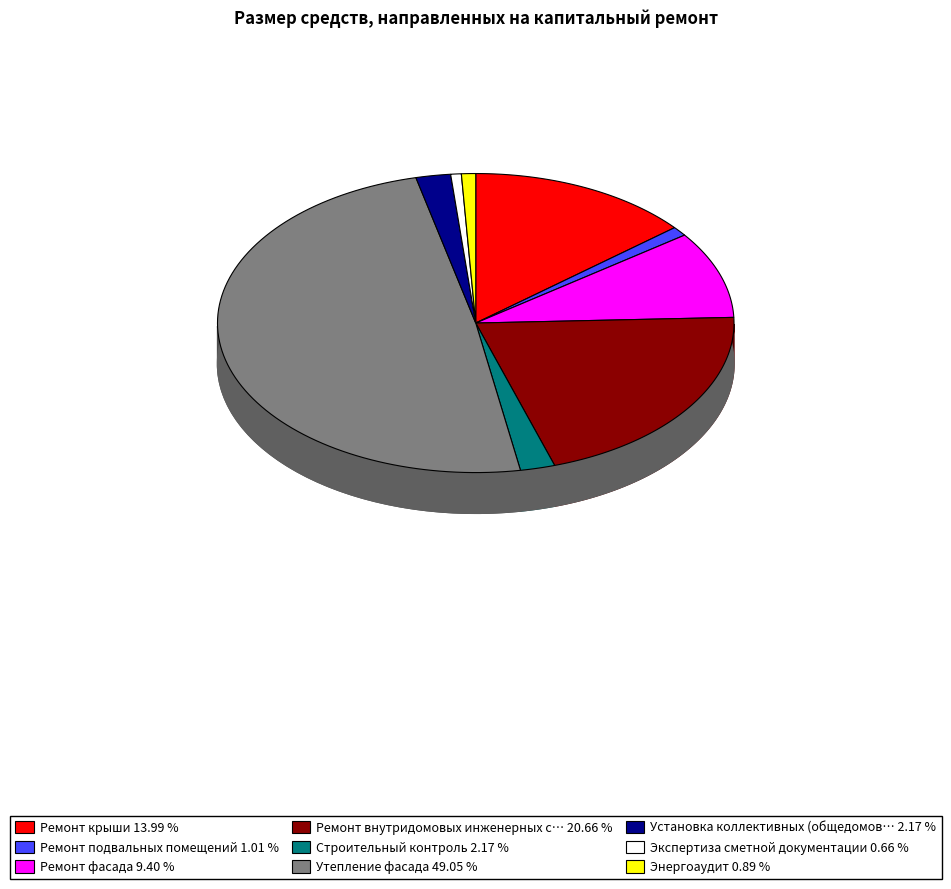

To the nearest percent, what is the average slice percentage?

11%